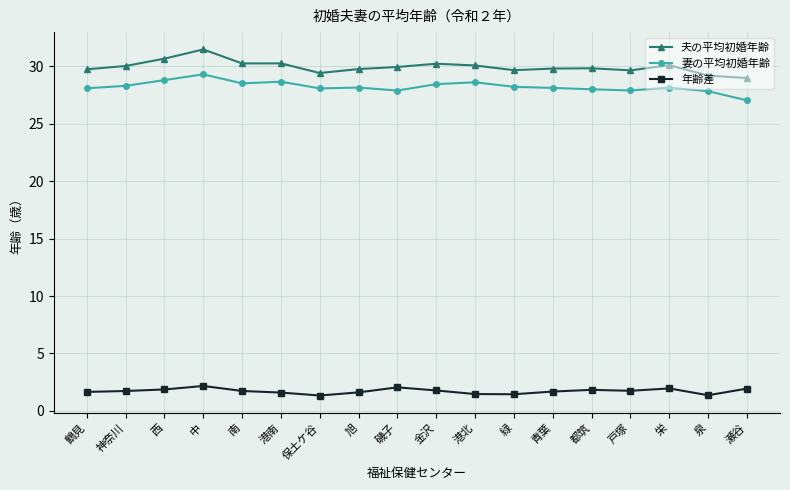

True or false: 妻の平均初婚年齢 has more than 2 interior local peaks.

True